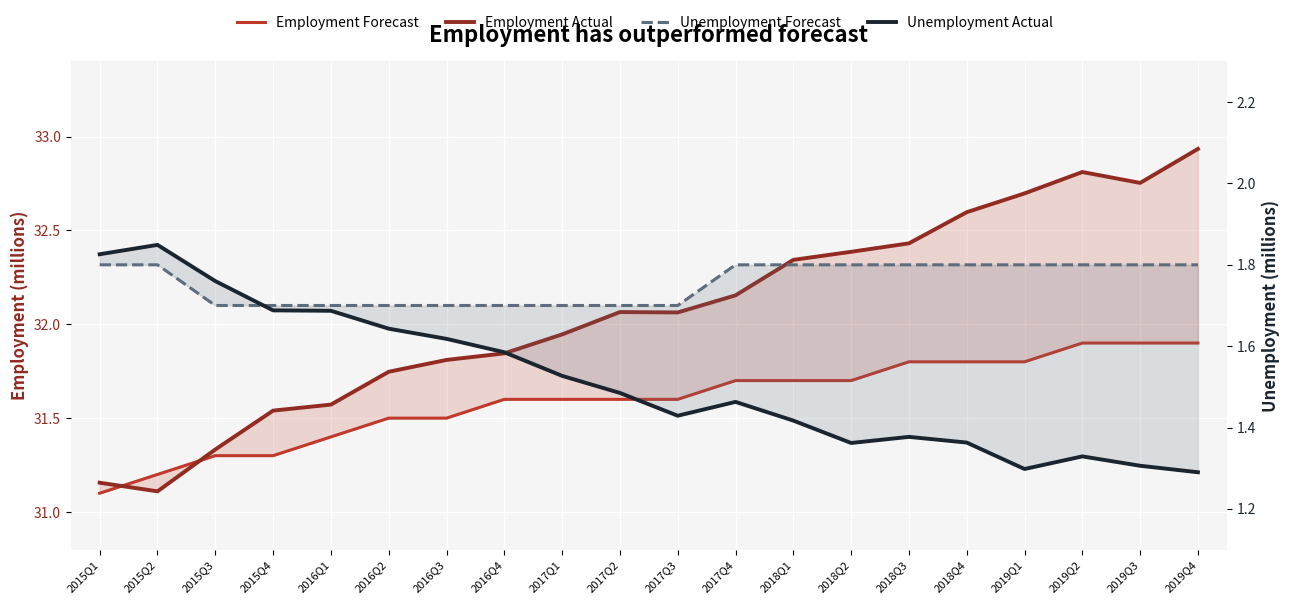

How many lines are shown in the chart?

4